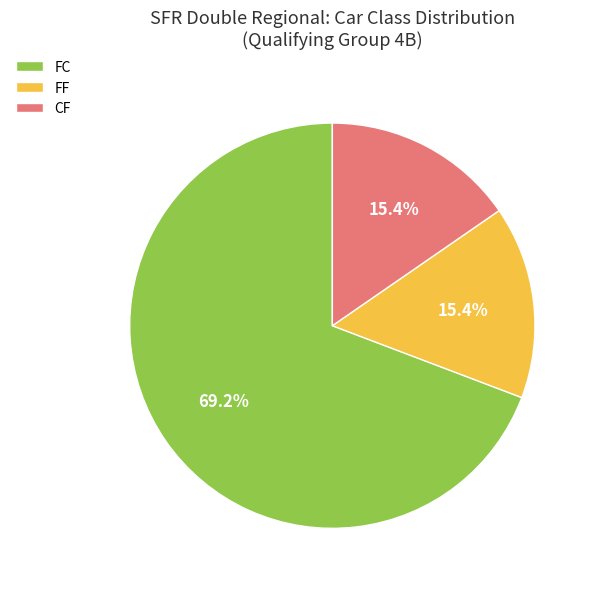

What is the ratio of the value at FF to the value at CF?

1.0